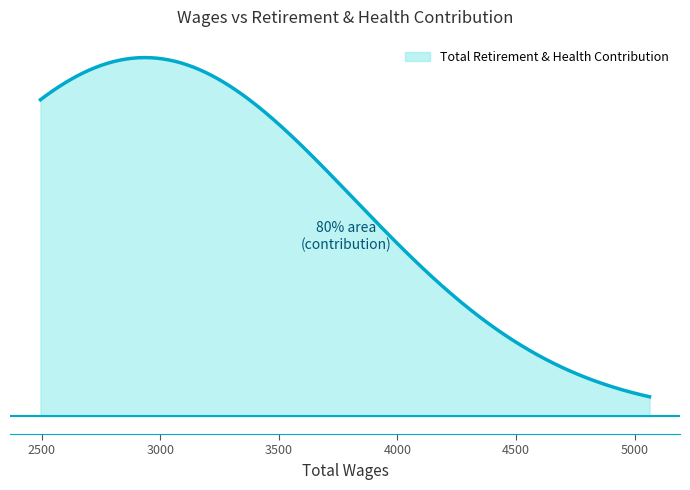

What is the sum of all values?

16692